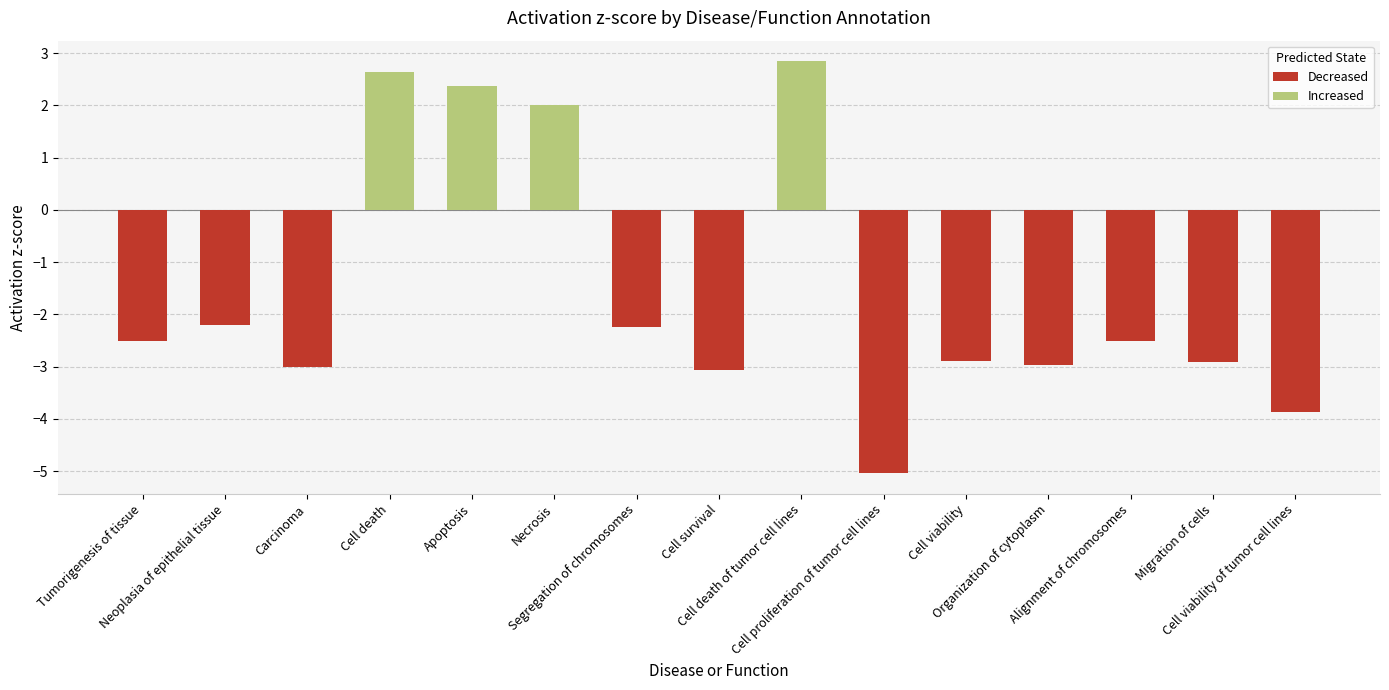

At which category does the chart reach its minimum across all series?

Cell proliferation of tumor cell lines